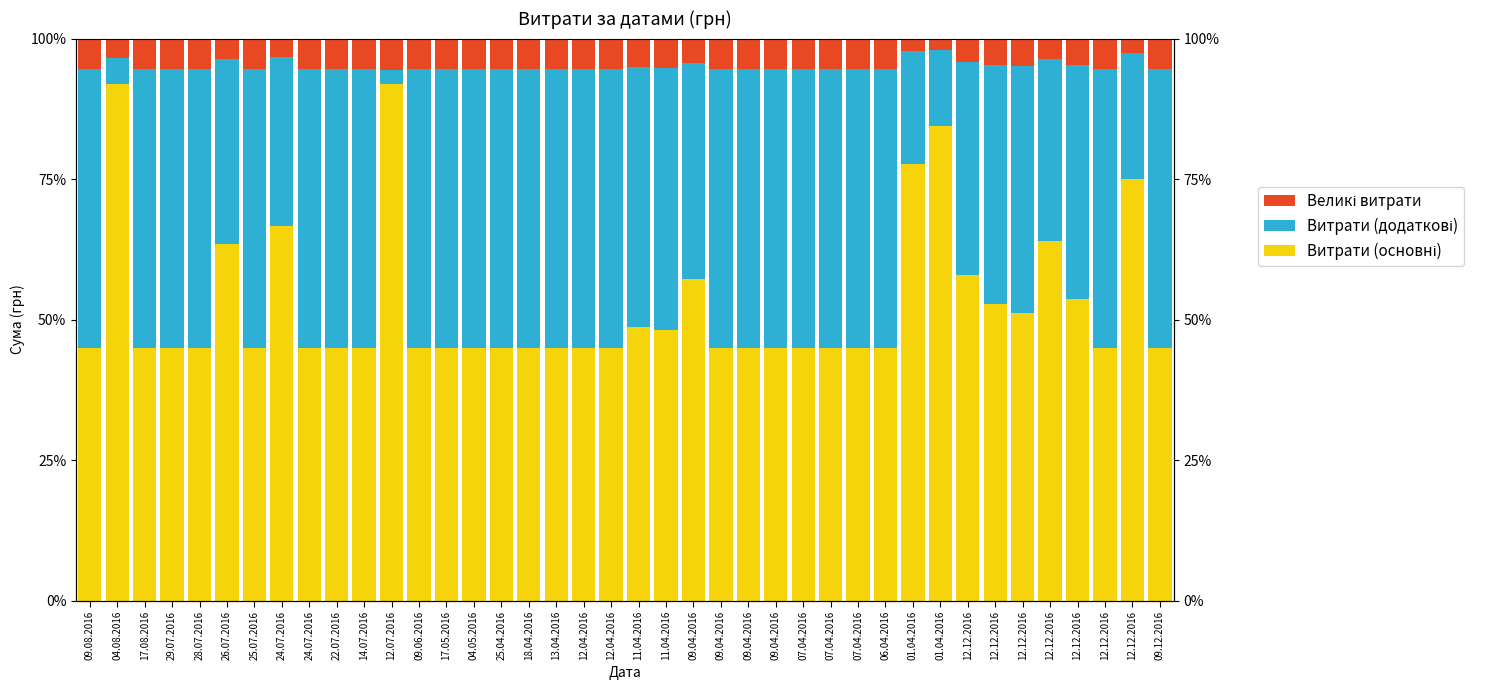

The value of Витрати (додаткові) at 12.12.2016 is 67.3. True or false?

False